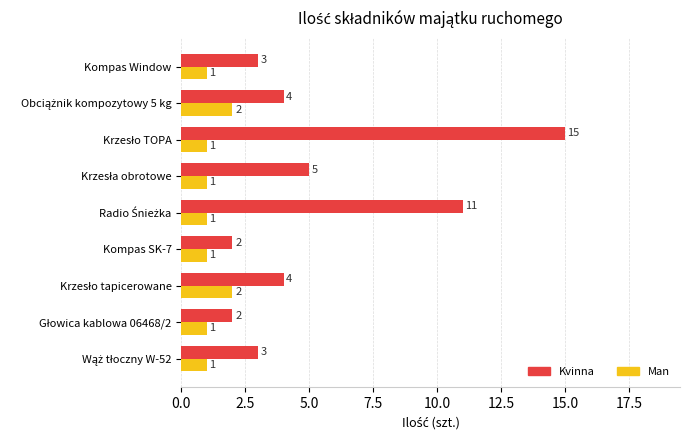

Is it true that Kvinna equals 1 at Kompas SK-7?

False